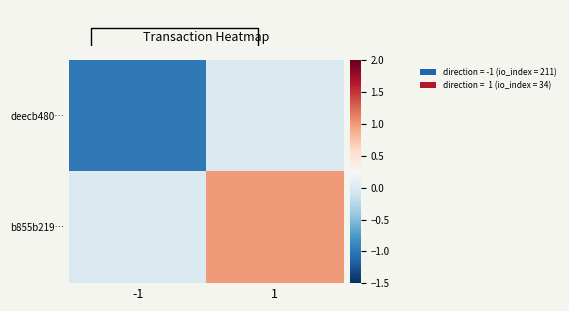

What is the total value across all series at 1?

1